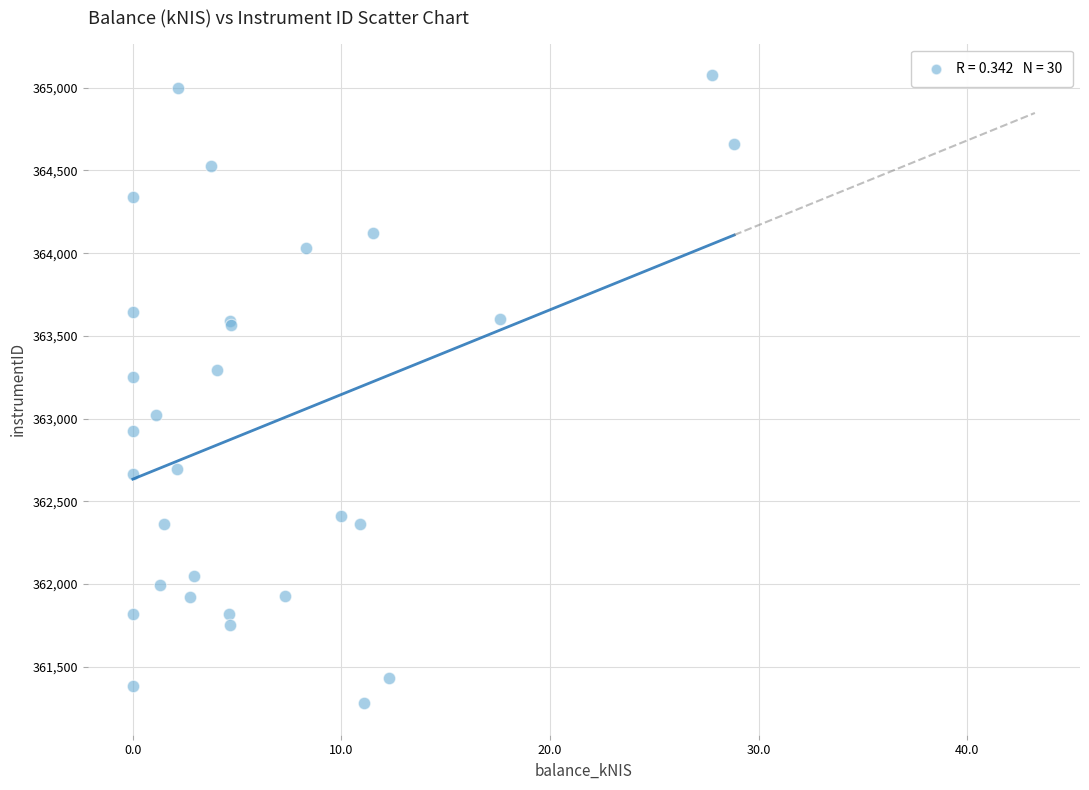

What Y value in the scatter plot is closest to 363177?

363253.9